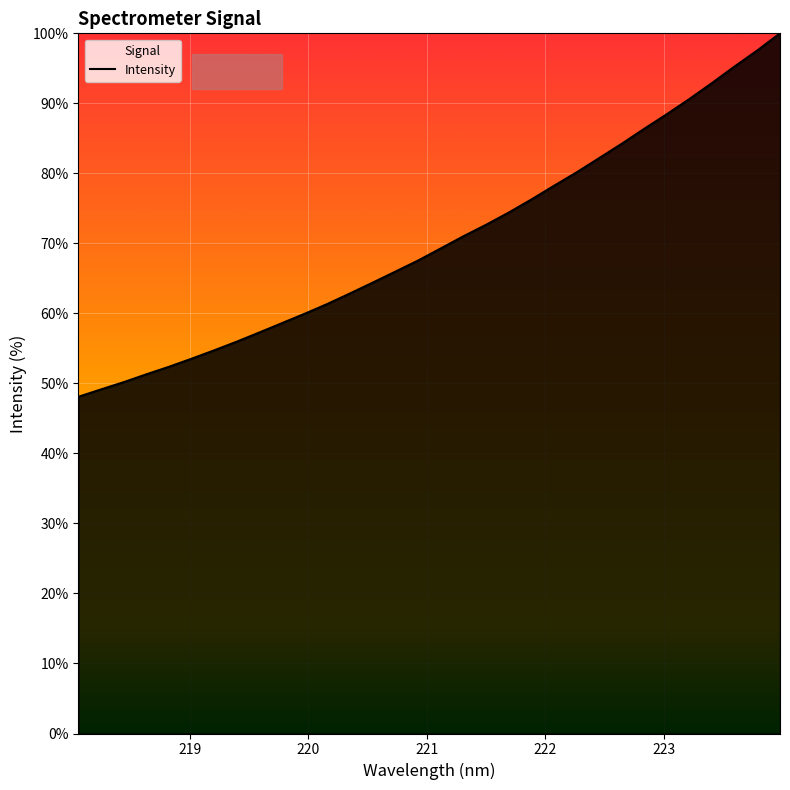

What is the greatest value displayed?

100.0